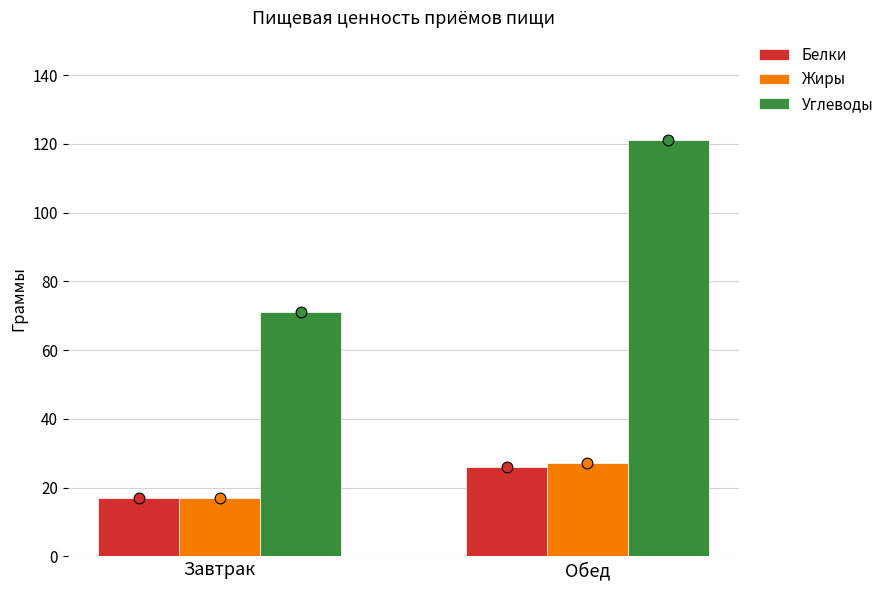

Which series contains the lowest Y value?

Белки